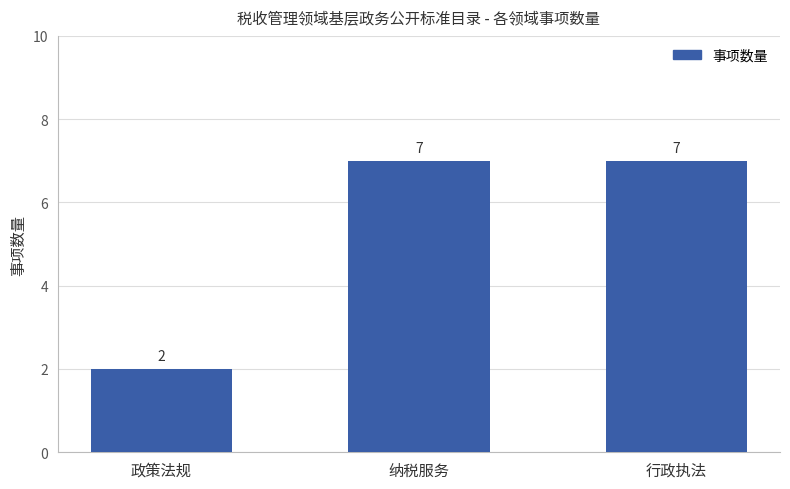

Is it true that the value at 行政执法 is 7?

True